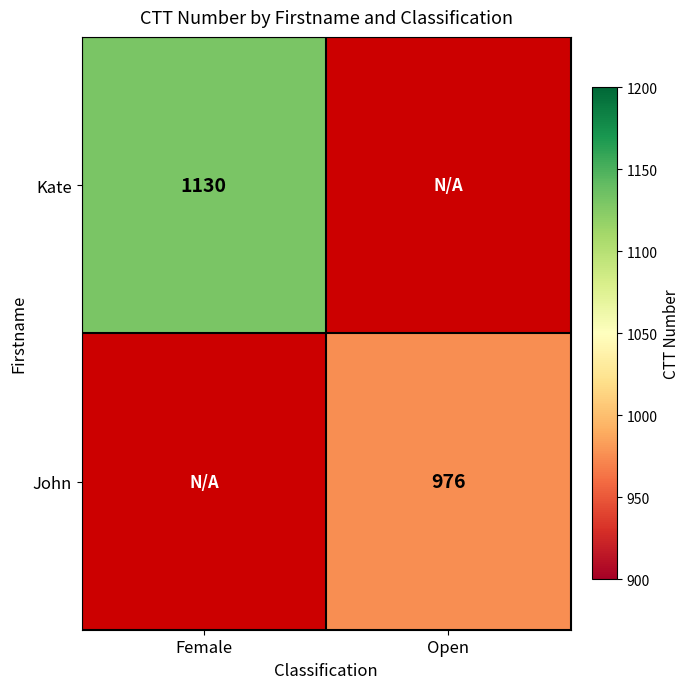

True or false: Kate has a value of 1577 at Female.

False